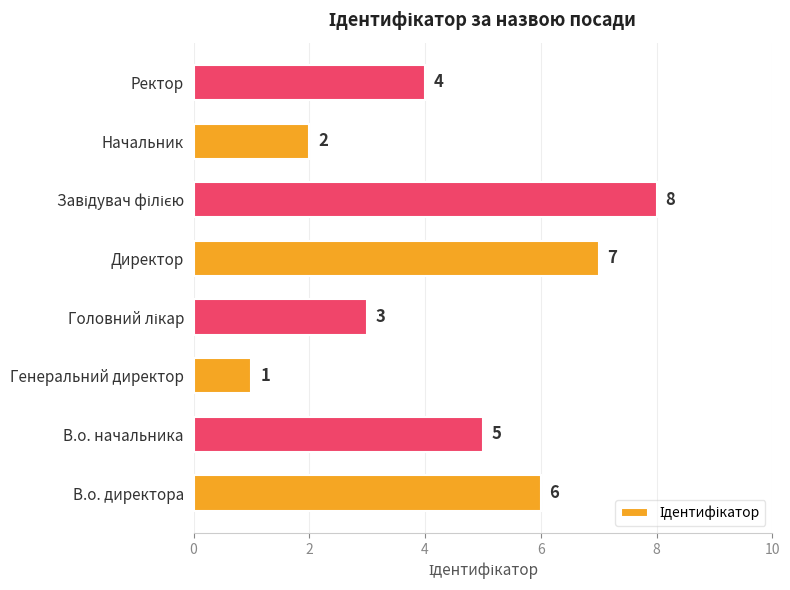

How many data points are less than 5?

4